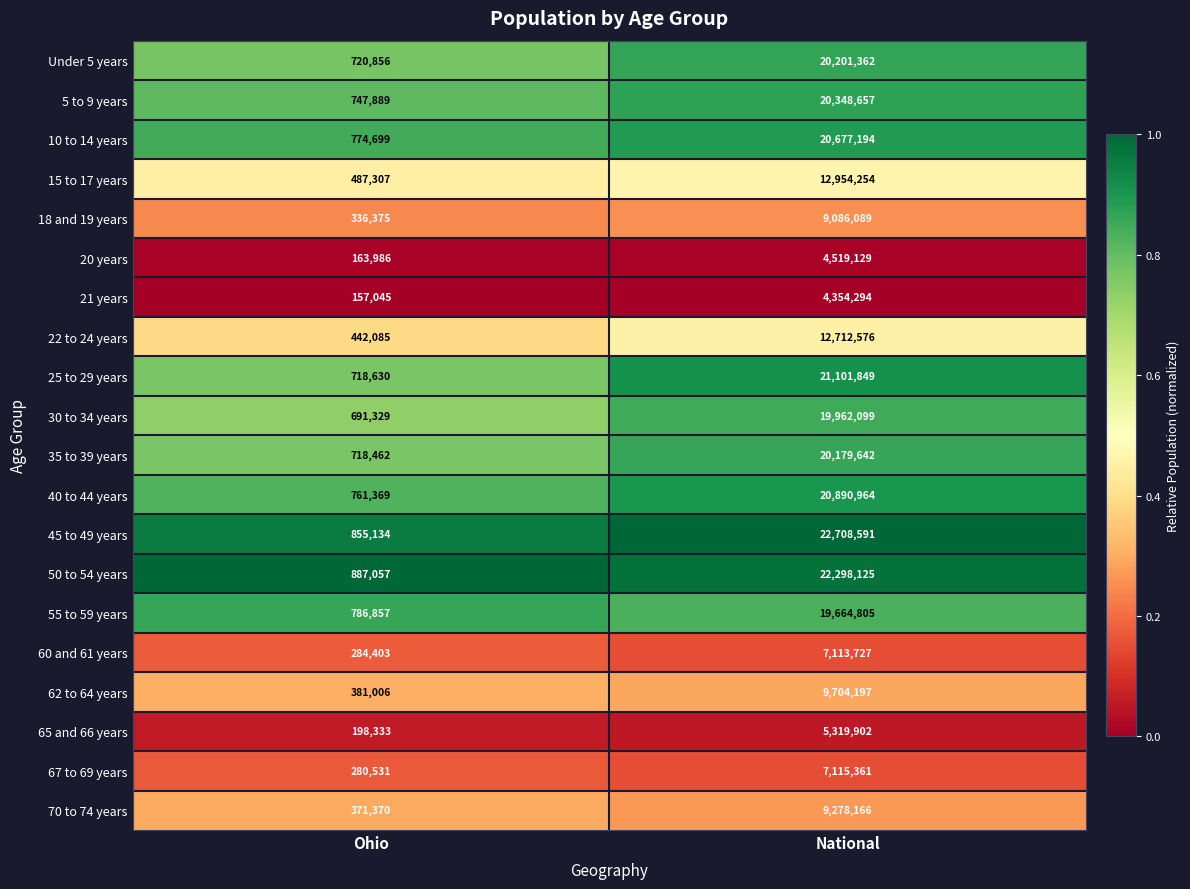

Is it true that 50 to 54 years equals 31631448 at National?

False